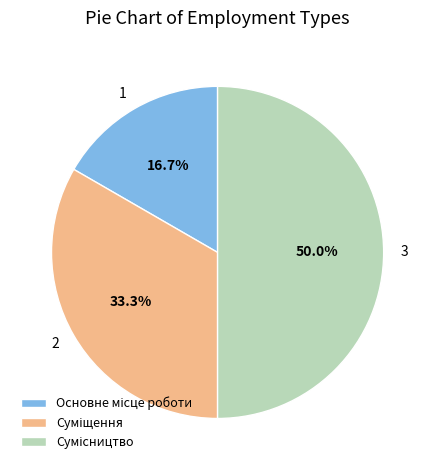

What percentage do 3 and 2 together represent?

83.3%